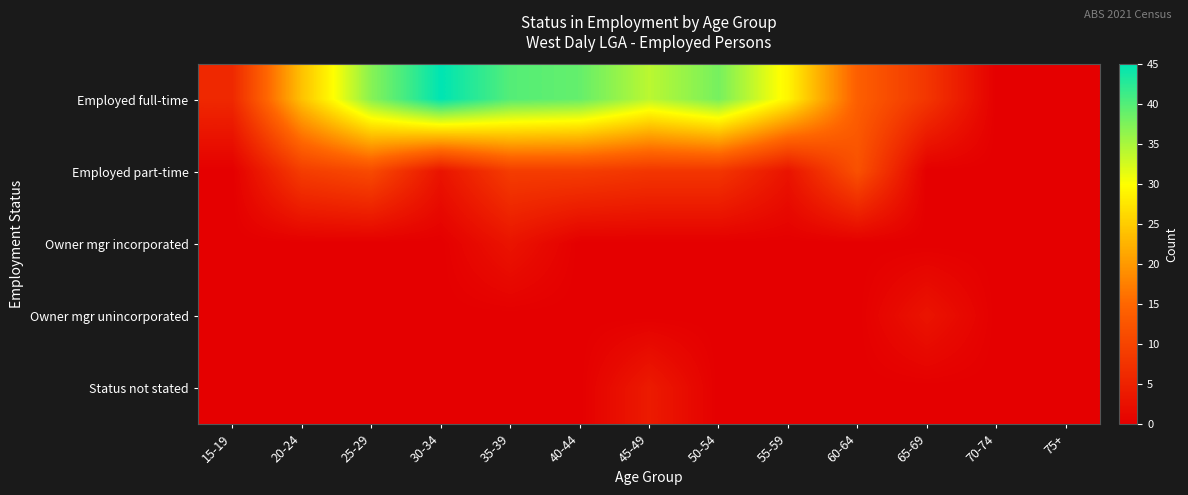

Which label corresponds to the smallest value in the chart?

70-74